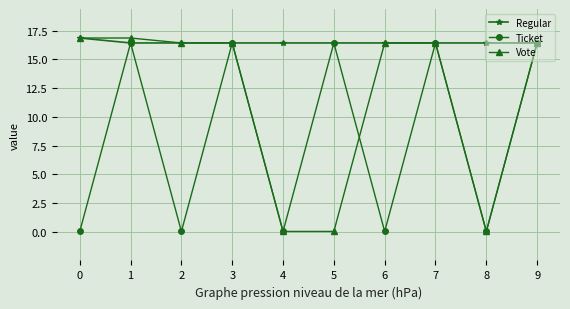

Between 2 and 3, which series saw the biggest shift?

Ticket